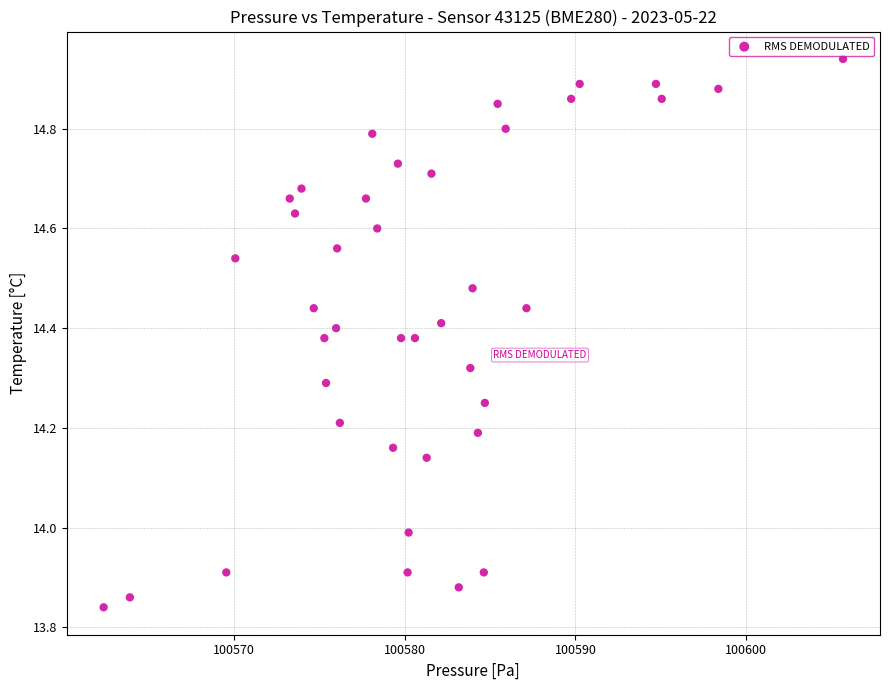

What is the range of X values (max minus min)?

43.4